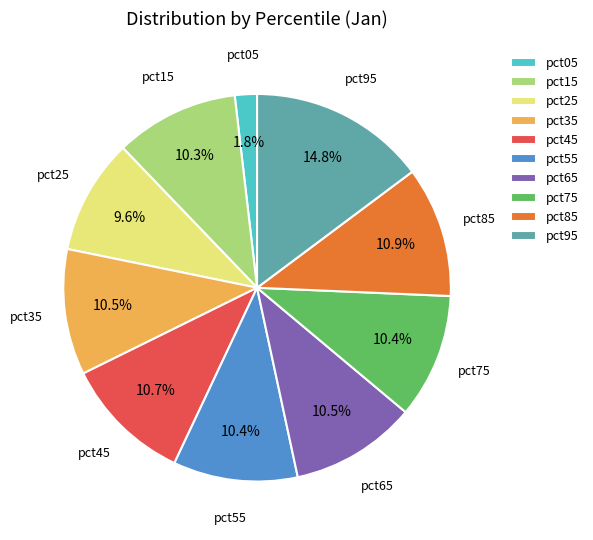

To the nearest percent, what is the average slice percentage?

10%